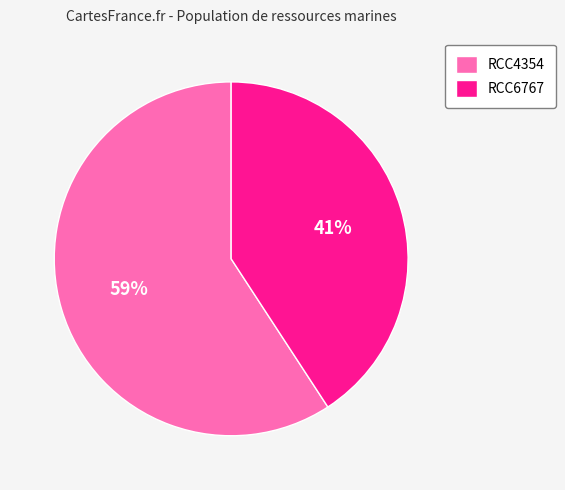

Does any single category account for the majority?

Yes